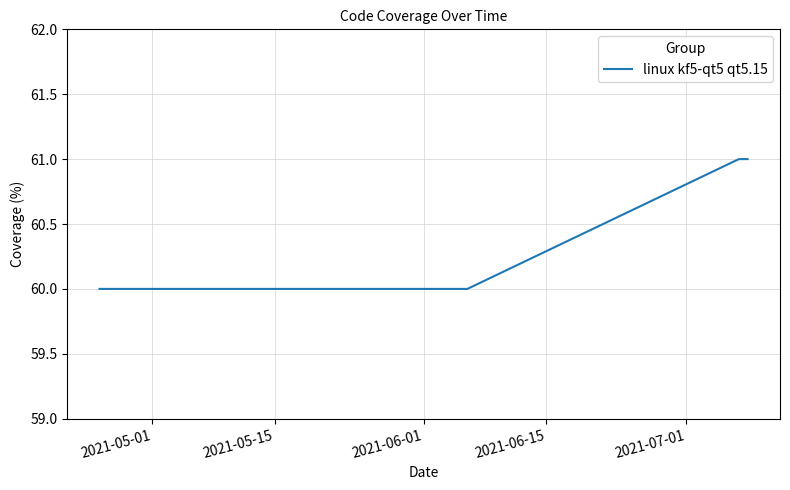

What is the maximum value shown in the chart?

61